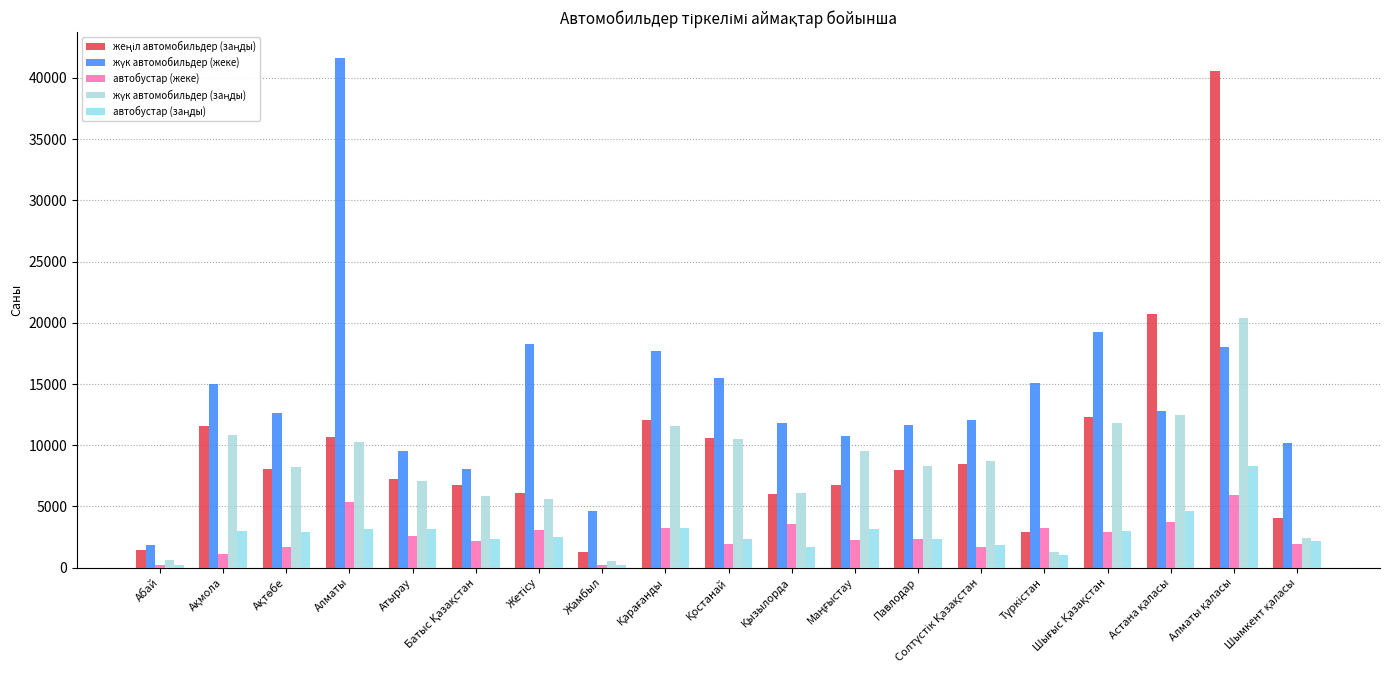

At which category is the sum across all series the highest?

Алматы қаласы